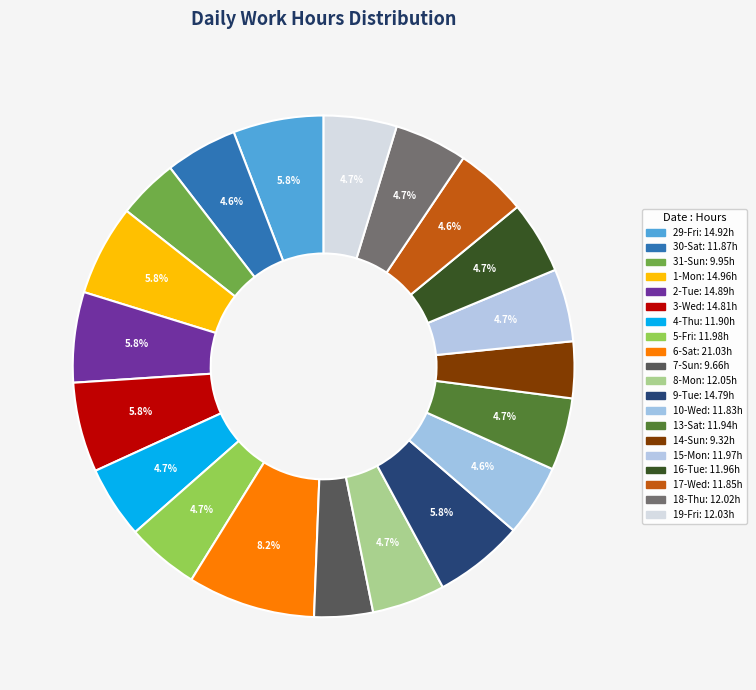

The 4-Thu slice represents 5% of the pie. True or false?

True